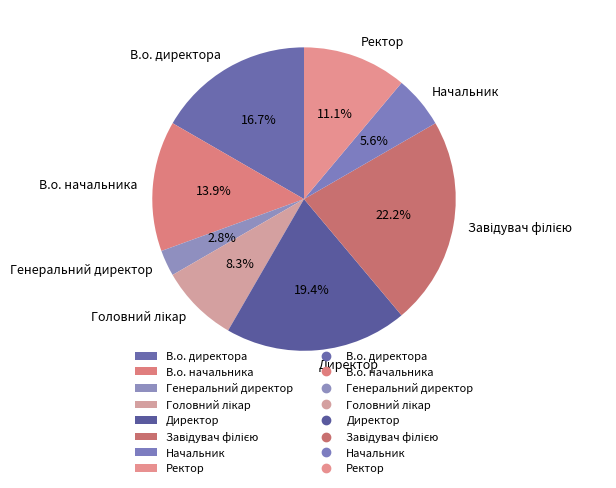

True or false: Директор accounts for 19% of the total.

True